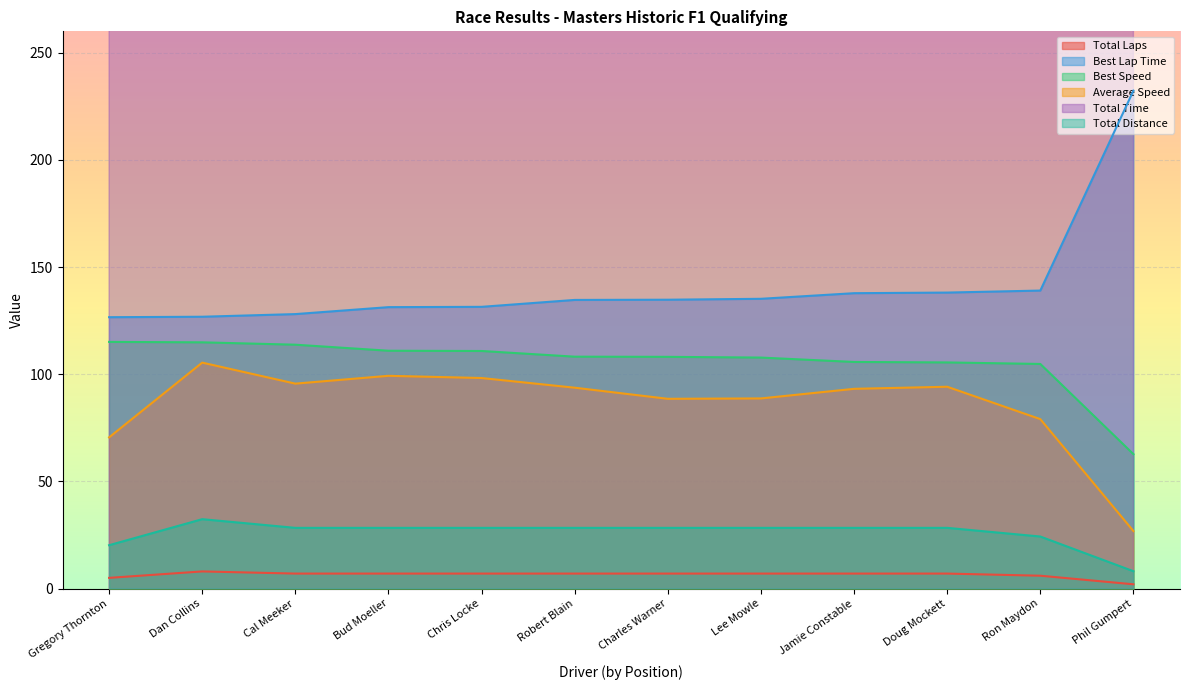

True or false: Average Speed has more than 0 interior local peaks.

True